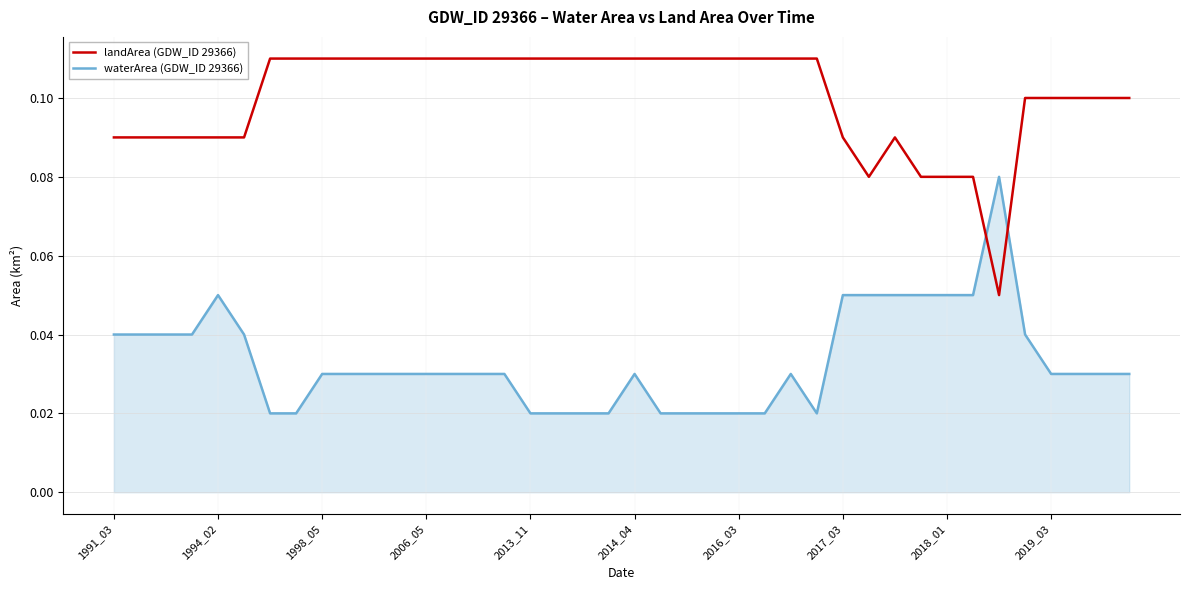

True or false: landArea (GDW_ID 29366) and waterArea (GDW_ID 29366) cross at least once.

True